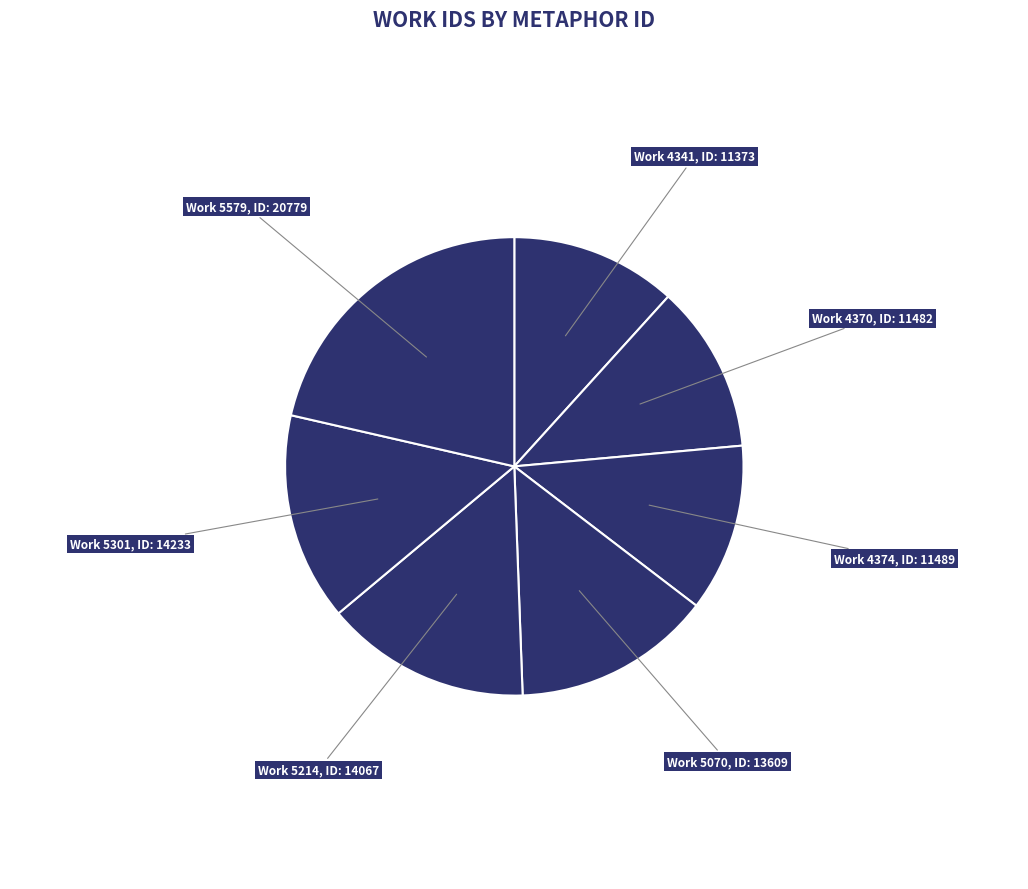

Approximately how many times larger is the value at Work 4370 compared to Work 4341?

1.0